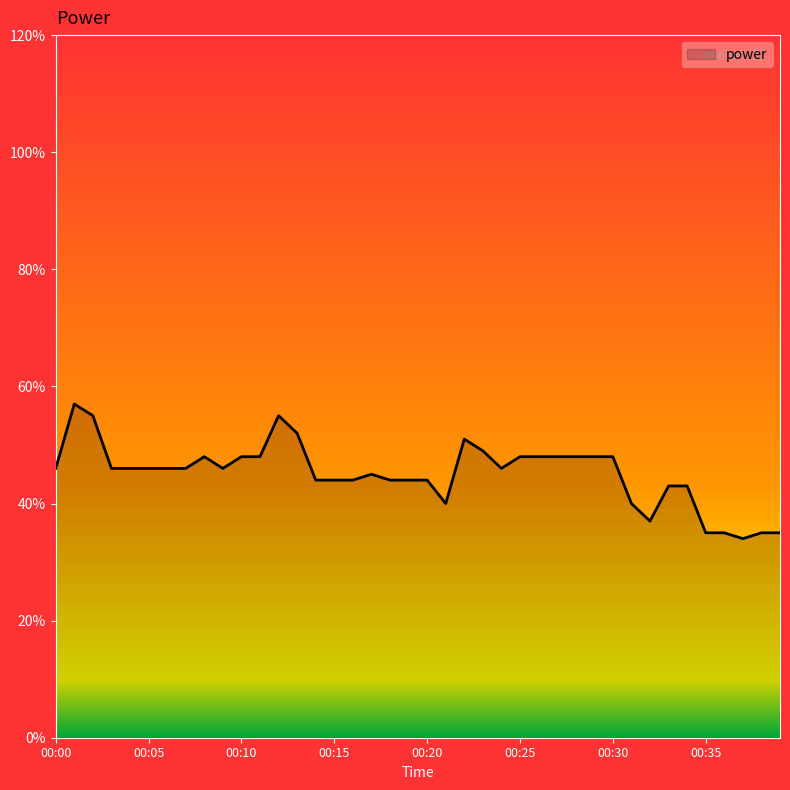

Does the chart display data point markers on the line(s)?

No